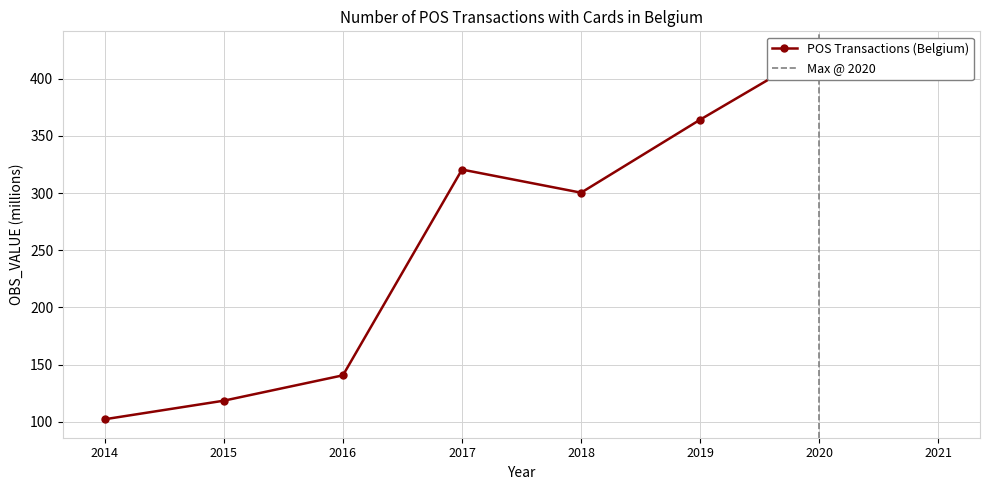

The value at 2015 is 82.6. True or false?

False